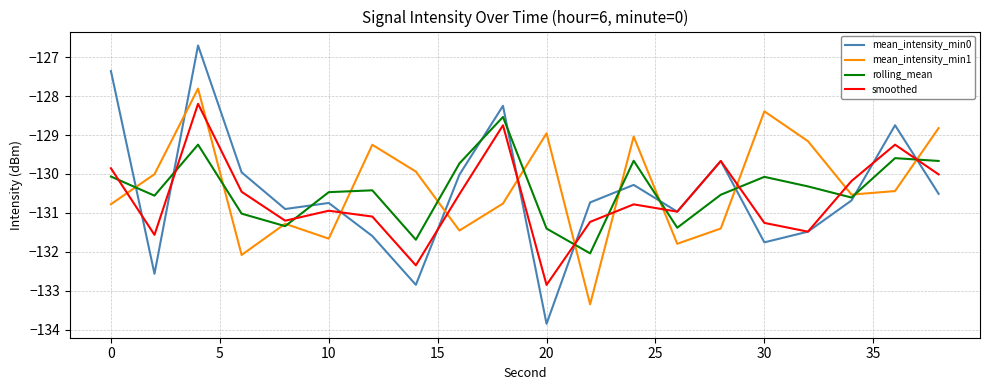

List the series in order of their peak value, highest first.

mean_intensity_min0, mean_intensity_min1, smoothed, rolling_mean